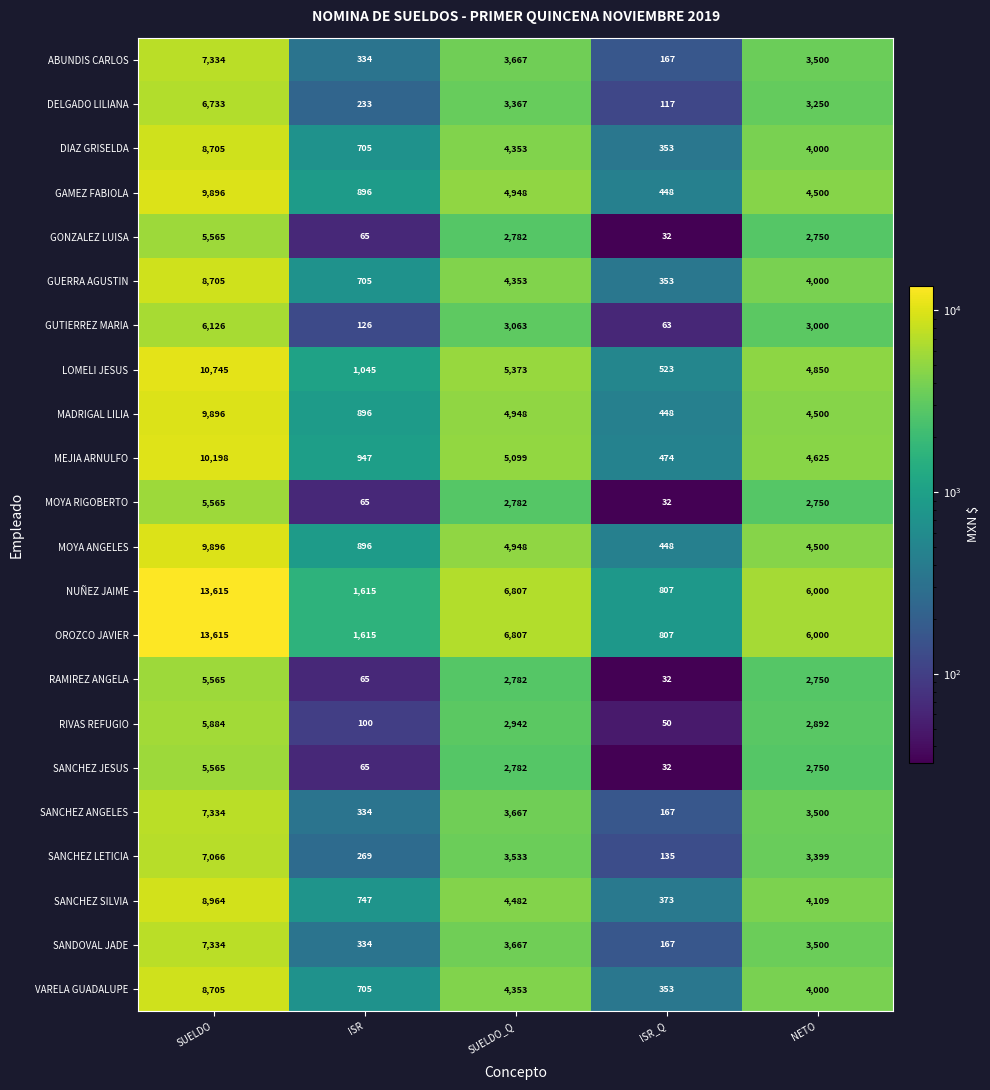

Count the number of categories in the chart.

5